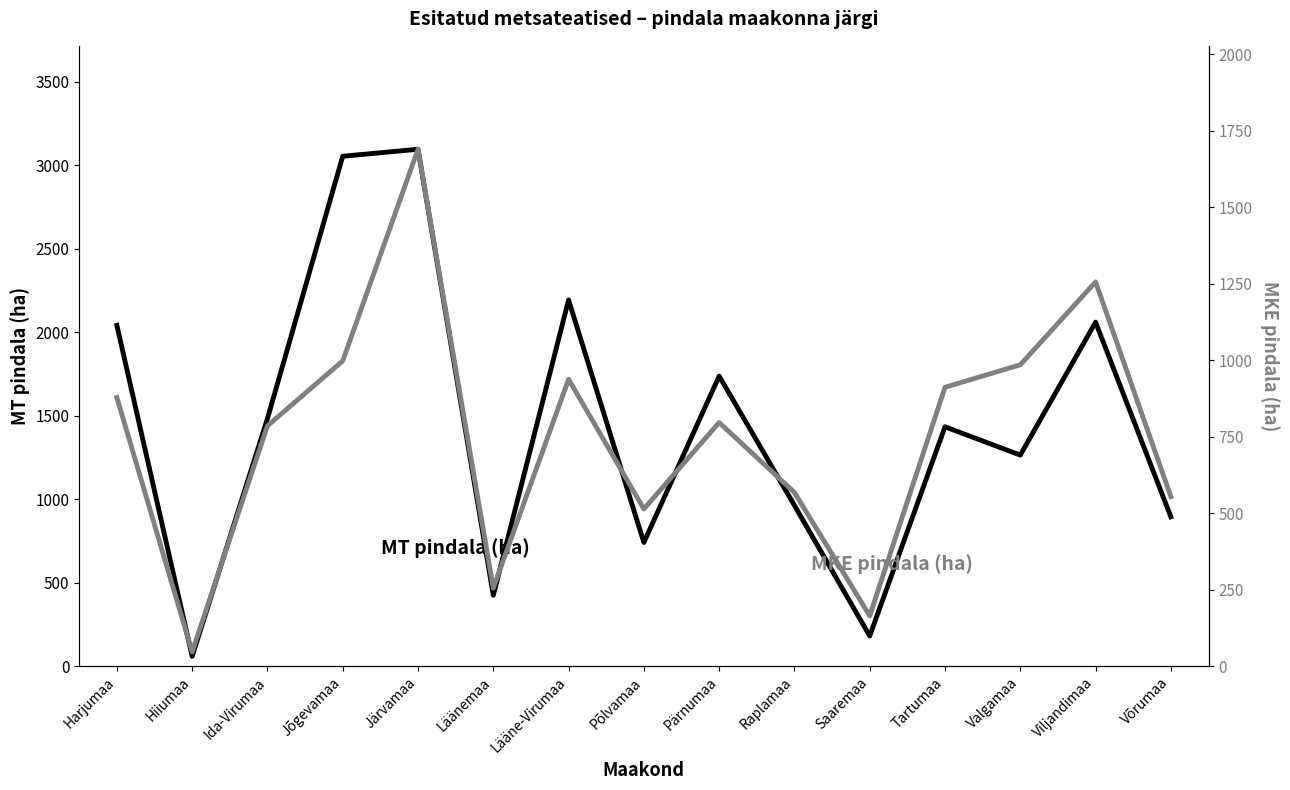

Which series has the largest total across all categories?

MT pindala (ha)